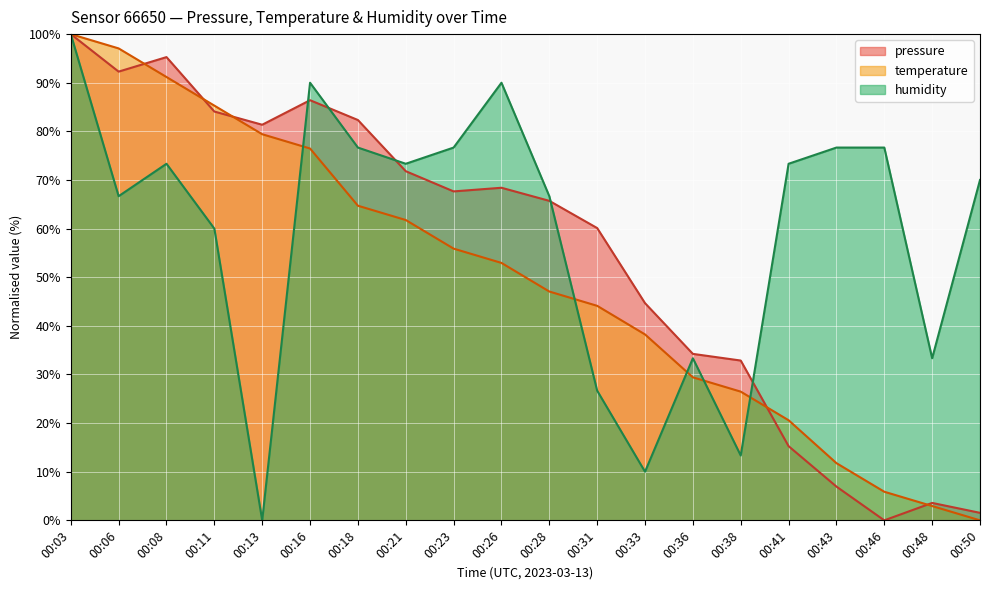

At which label is pressure closest to 50?

00:33